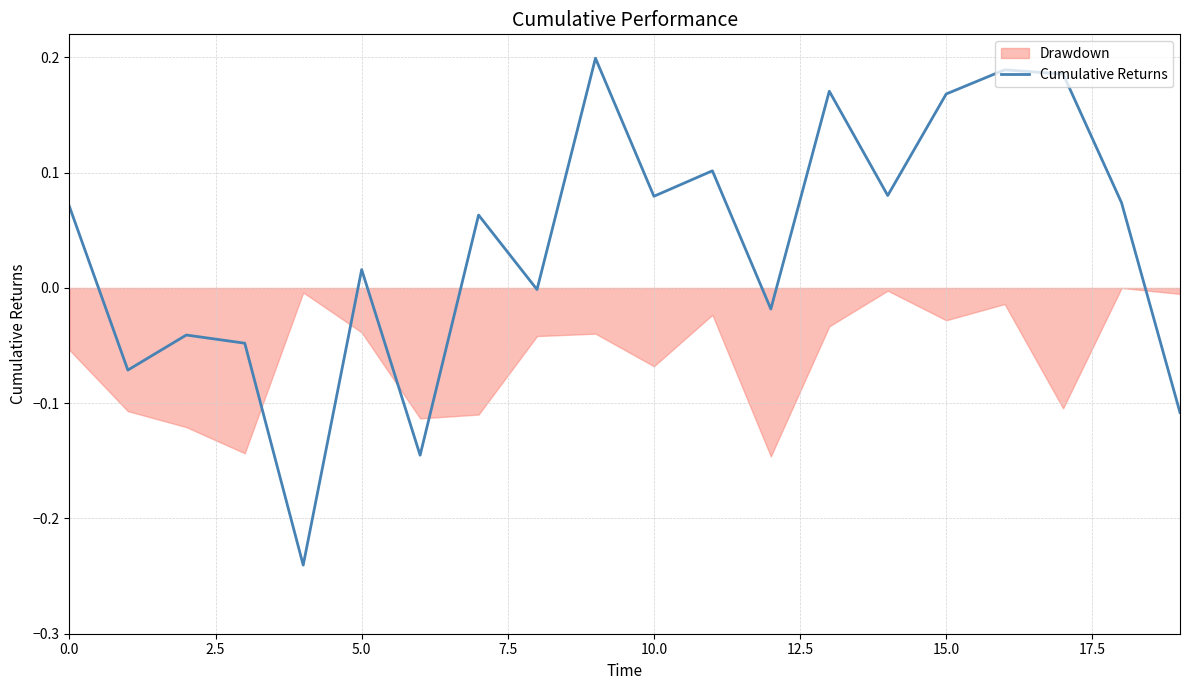

What is the difference between the maximum and minimum values?

0.4